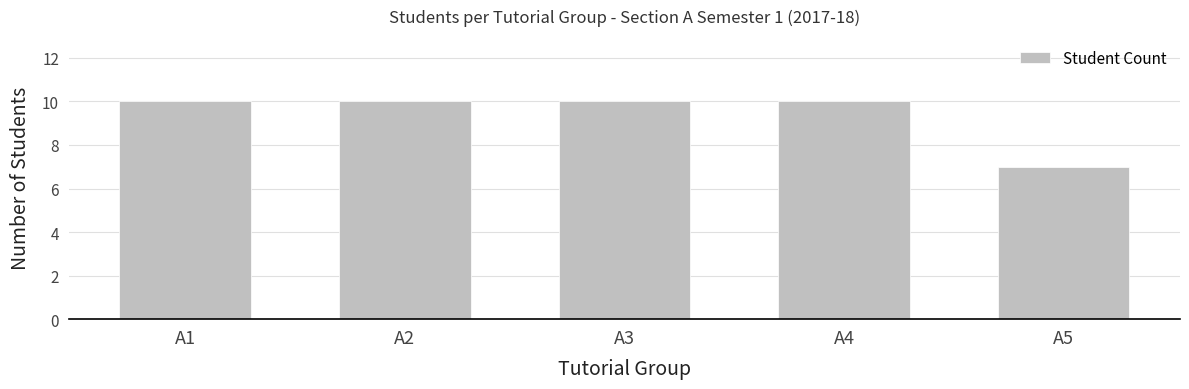

True or false: the data shows 4 at A5.

False